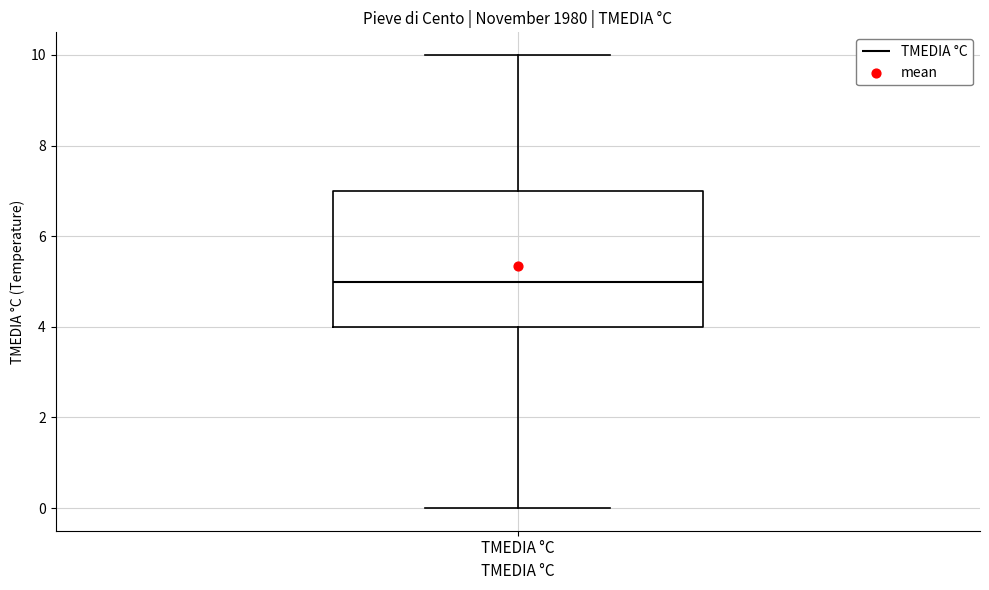

Read this box plot against the y-axis: the position of the median line, the range covered by the box, and the ends of both whiskers. The values are not printed on the chart, so give them approximately, as read against the axis.

median 5, box 4 to 7, whiskers 0 to 10